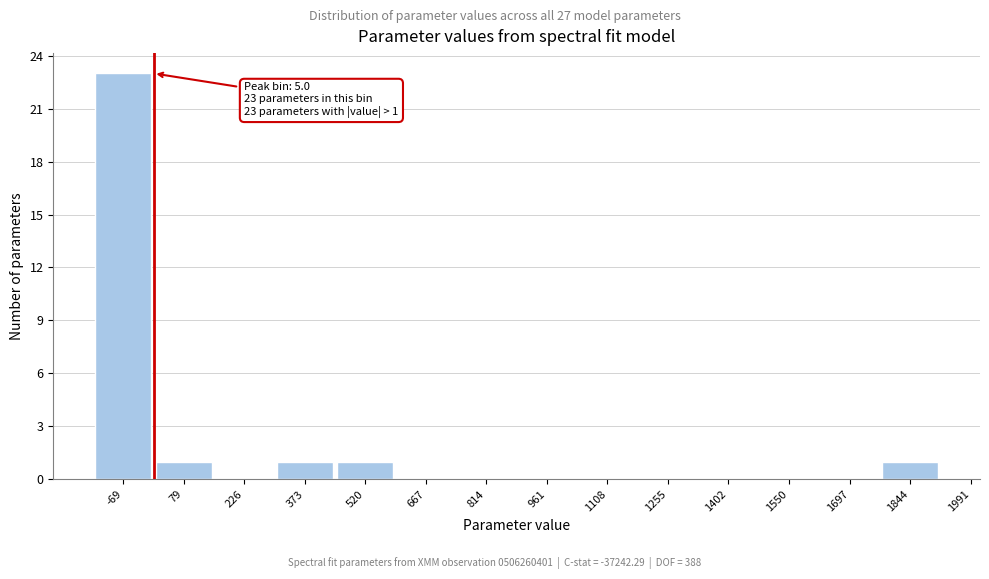

Reading right to left, extract all data points from this chart.

1844=1	1697=0	1550=0	1402=0	1255=0	1108=0	961=0	814=0	667=0	520=1	373=1	226=0	79=1	-69=23